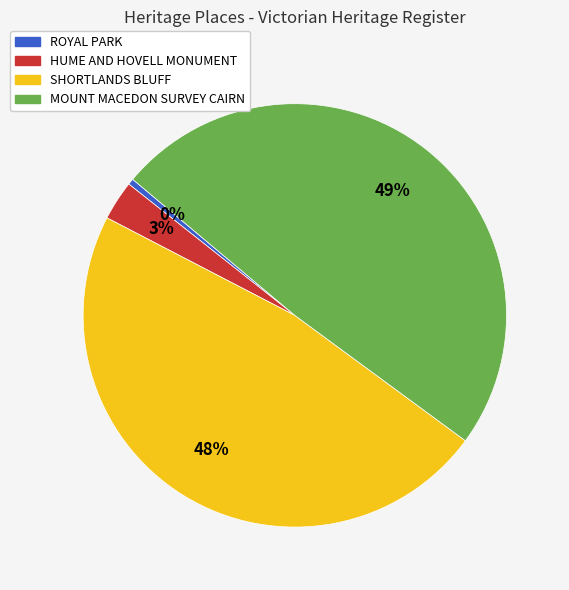

True or false: ROYAL PARK accounts for 0% of the total.

True